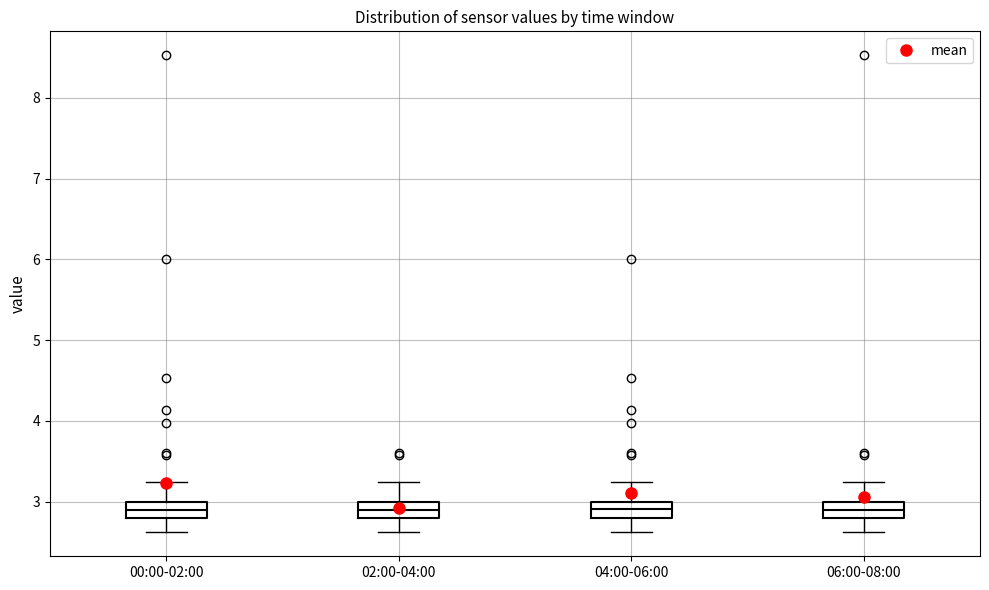

Where does the lower whisker of the box for 02:00-04:00 end on the y-axis? The values are not printed on the chart, so give them approximately, as read against the axis.

2.6